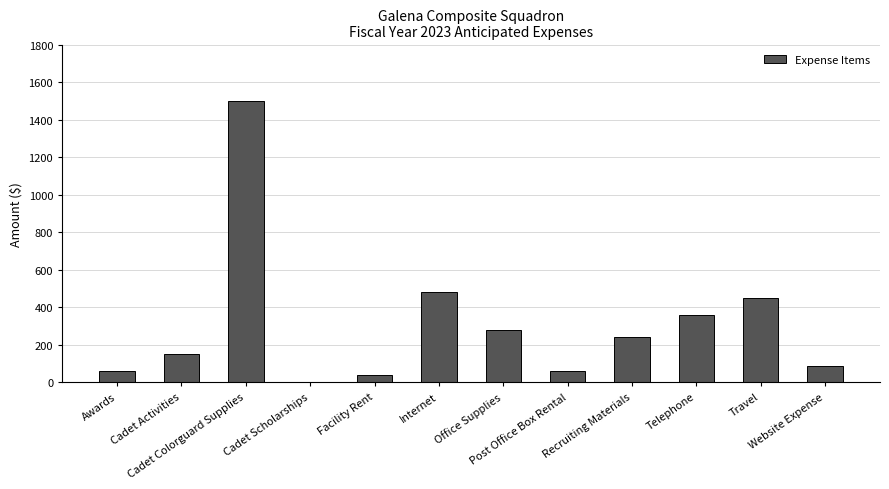

Between Recruiting Materials and Office Supplies, which is larger?

Office Supplies